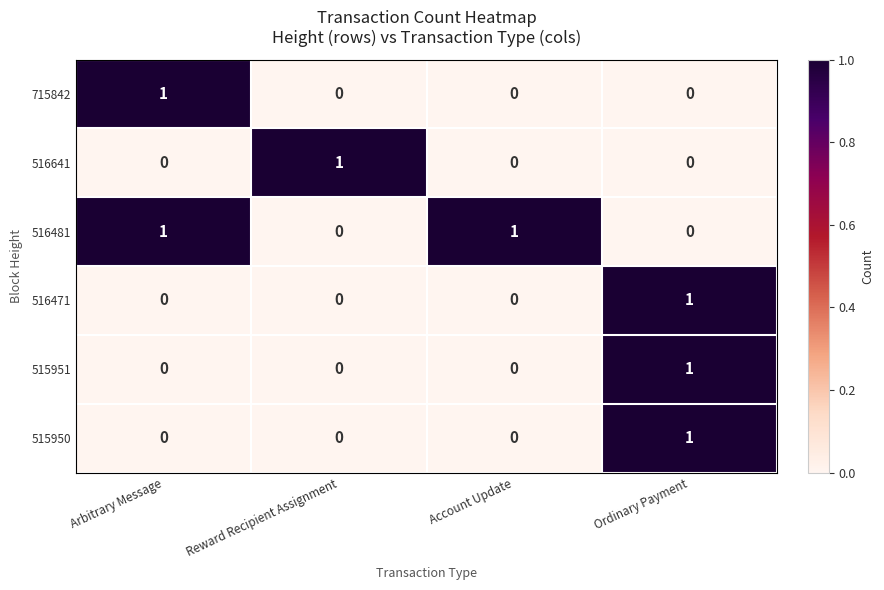

How many 715842 values are between 0 and 1?

4